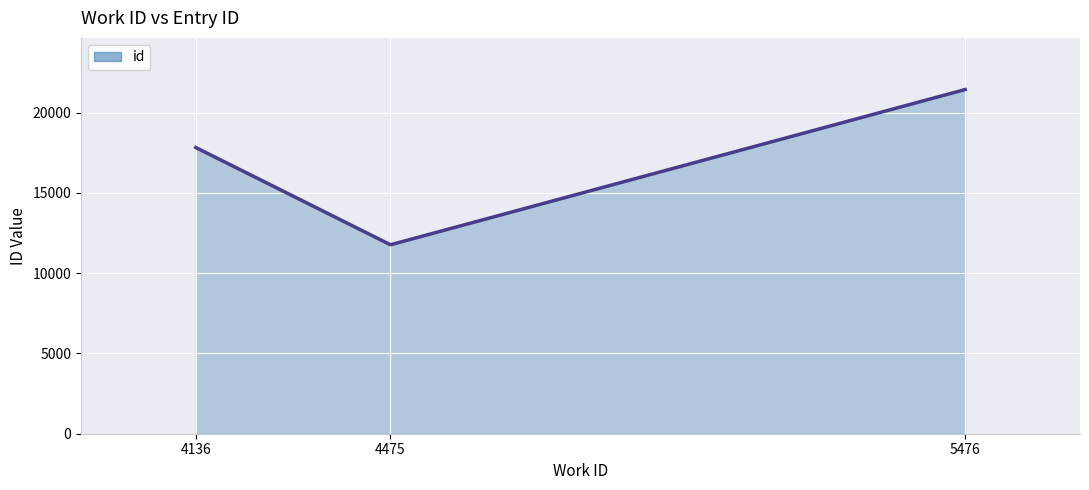

What is the sum of all values?

51050